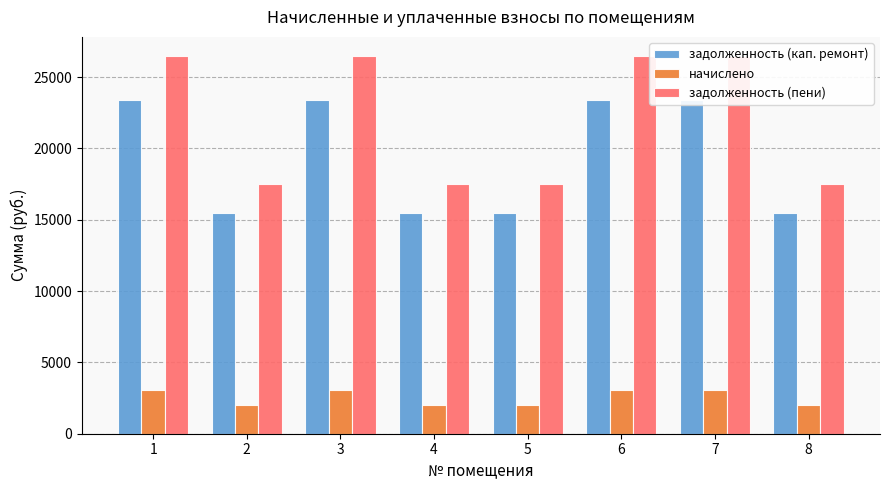

At which label is начислено closest to 2573?

2